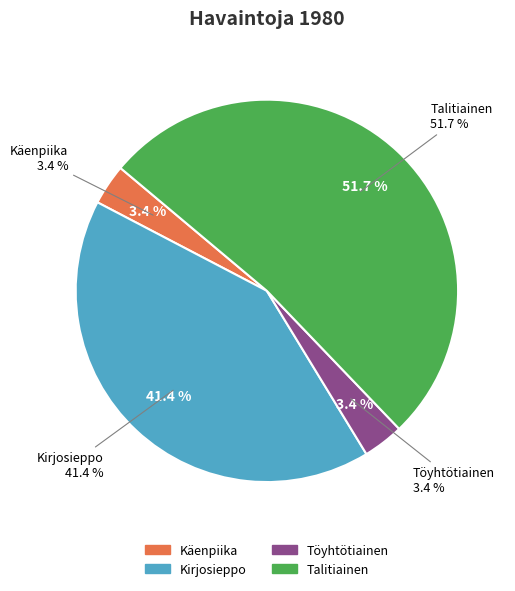

Is the sum of Kirjosieppo and Talitiainen greater than half?

Yes